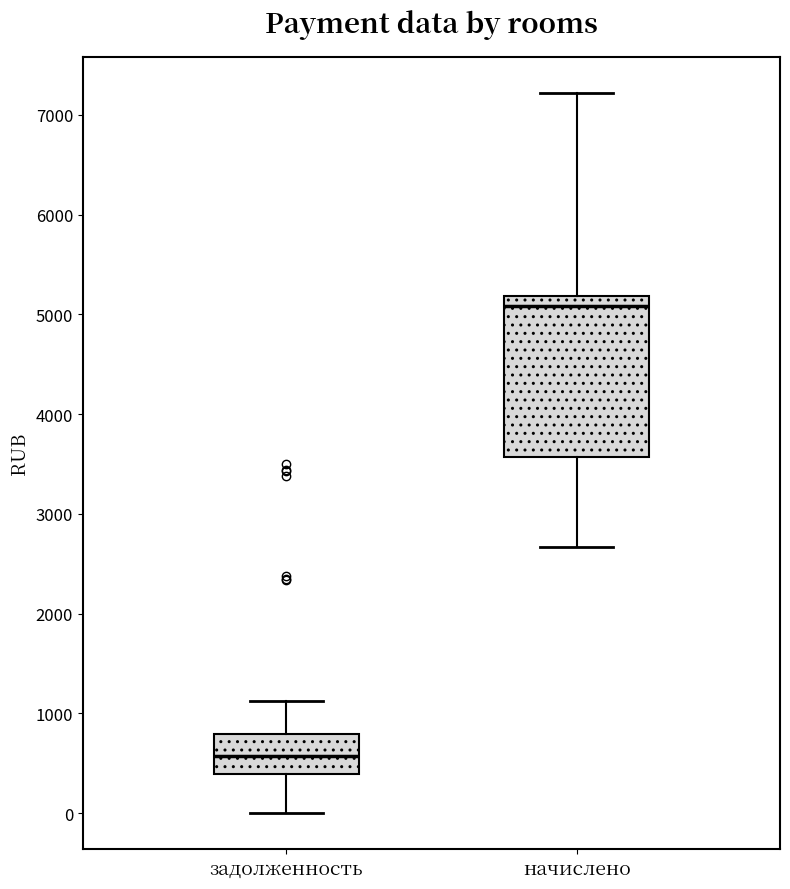

Comparing the boxes themselves (not the whiskers), which one is the tallest?

начислено